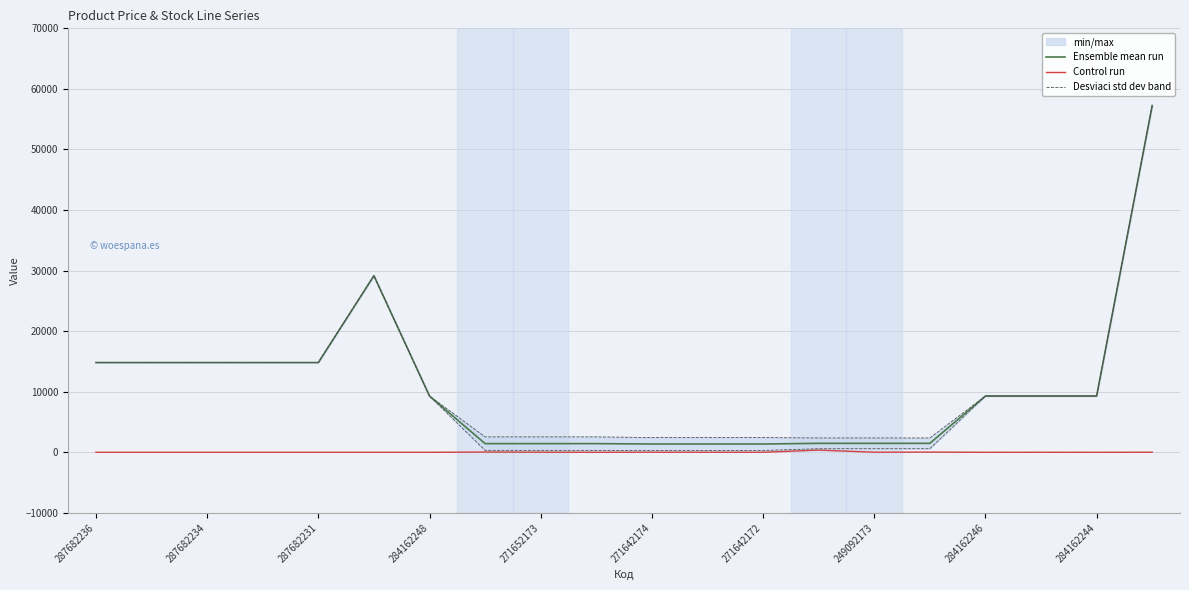

True or false: Control run has a value of 0.0 at 284162246.

True